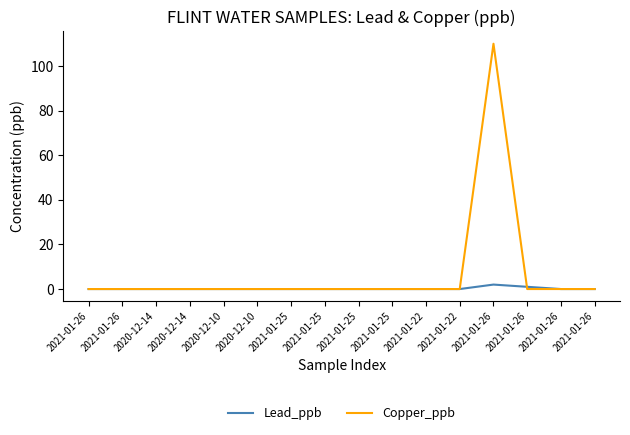

Is this an area chart (filled region under the line)?

No